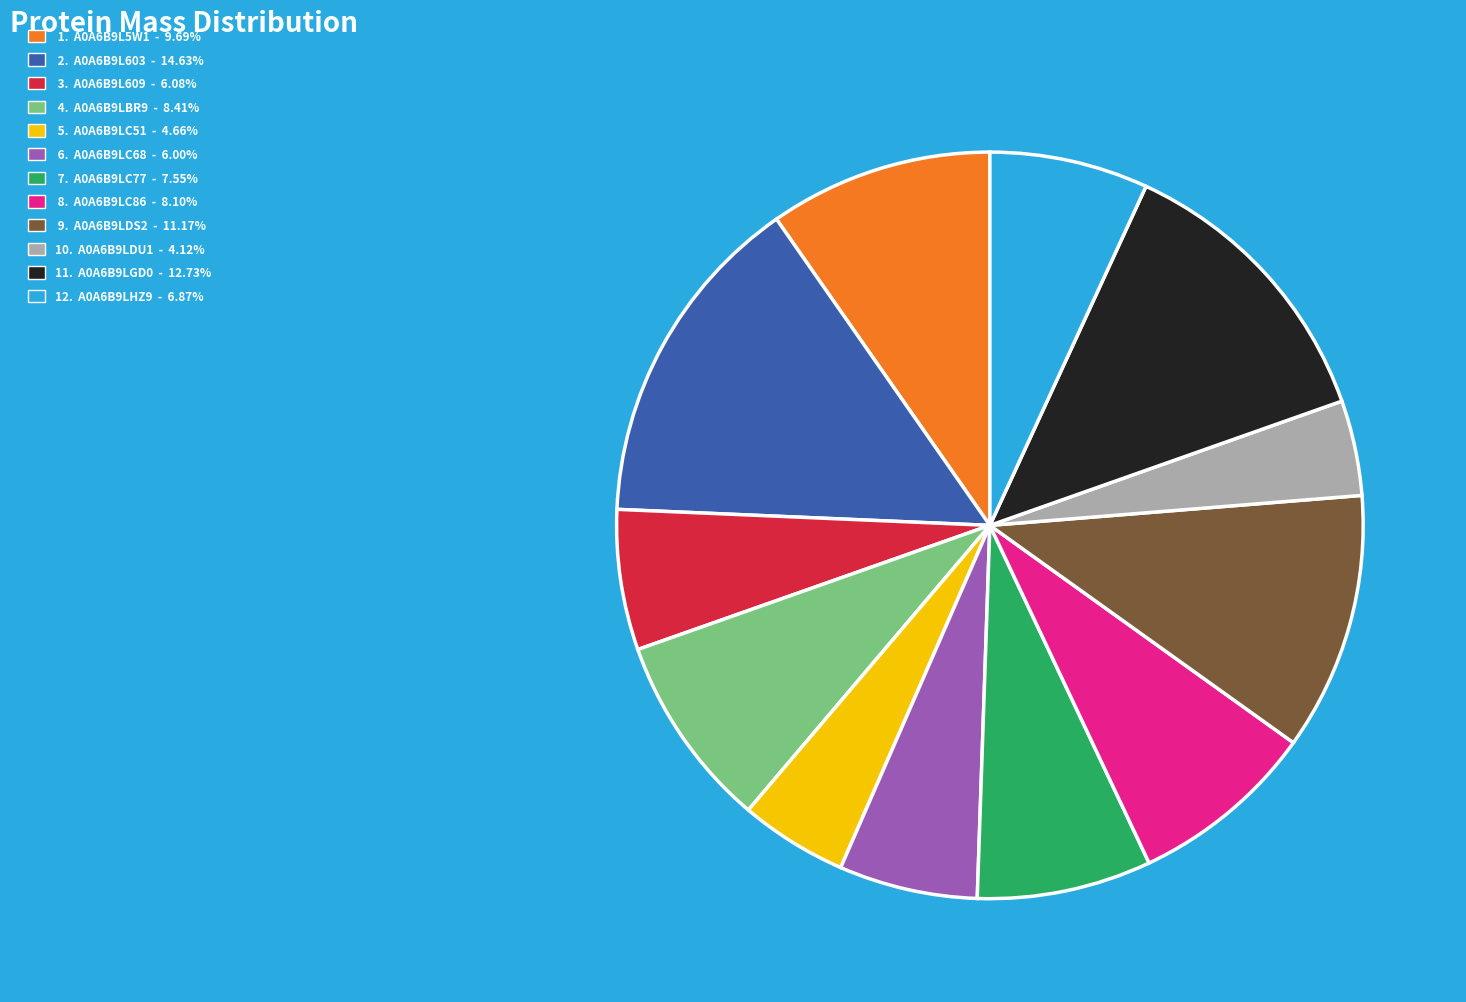

Does any single category account for the majority?

No